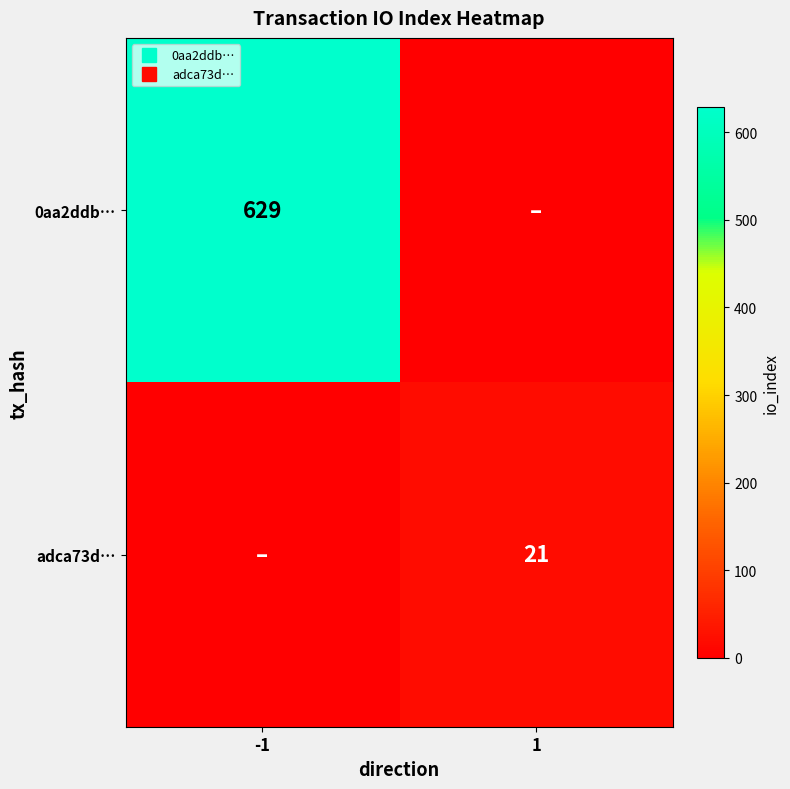

List the series in order of their peak value, lowest first.

adca73d…, 0aa2ddb…